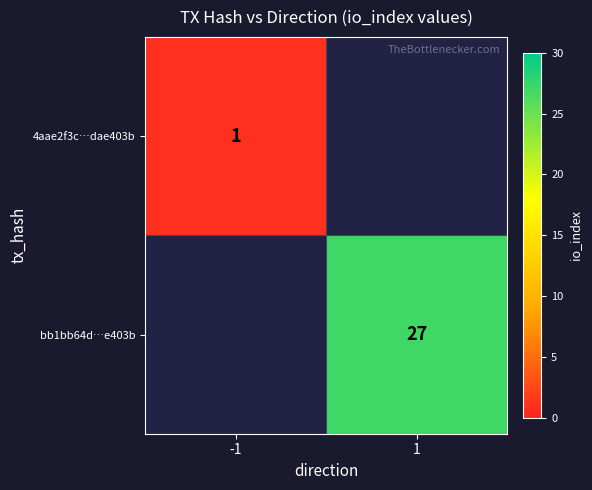

Is it true that 4aae2f3c…dae403b equals 1 at -1?

True